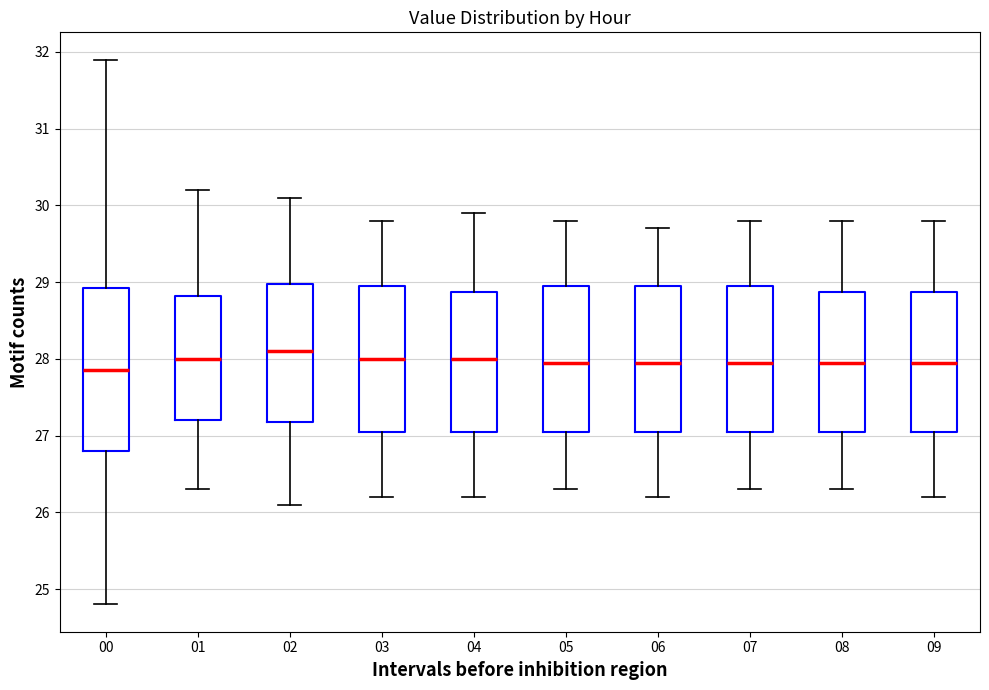

Which box has the lowest median line?

00